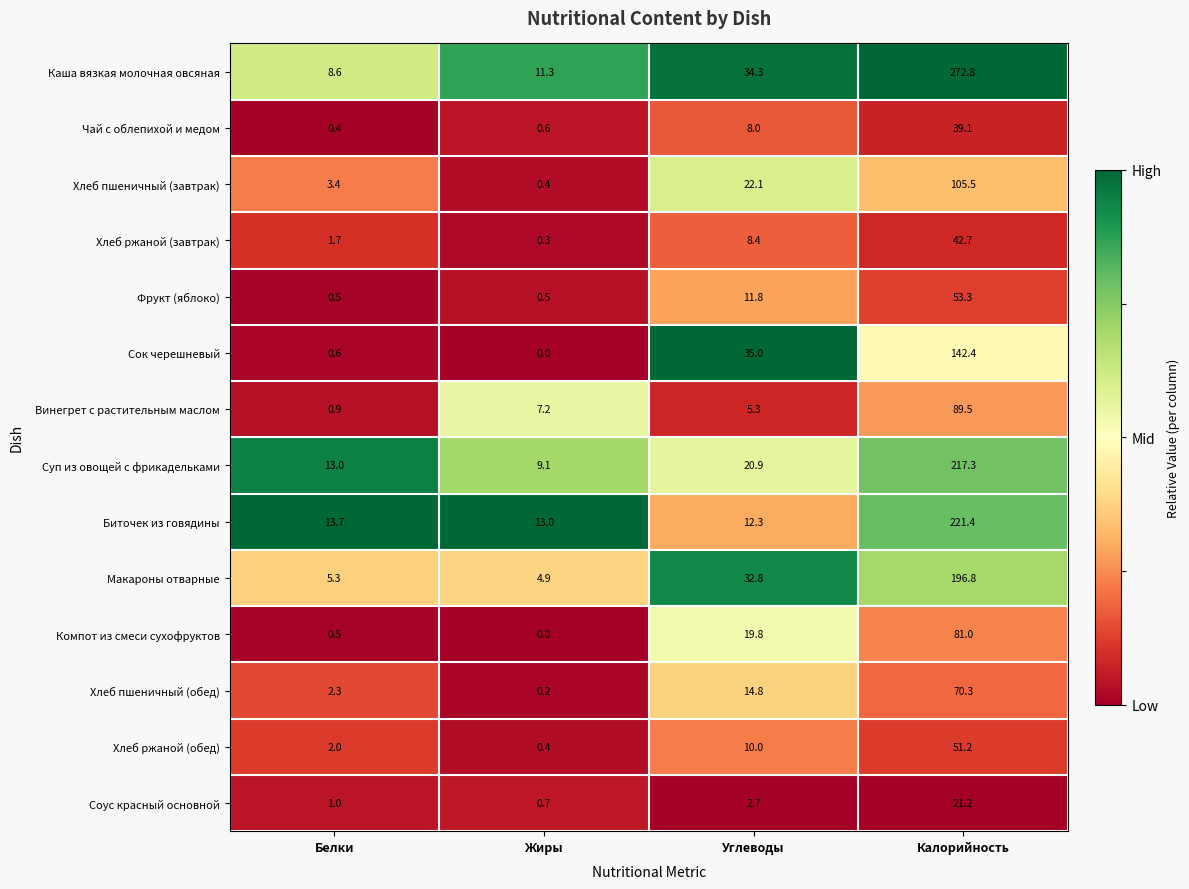

Between Белки and Жиры, which series saw the biggest shift?

Винегрет с растительным маслом